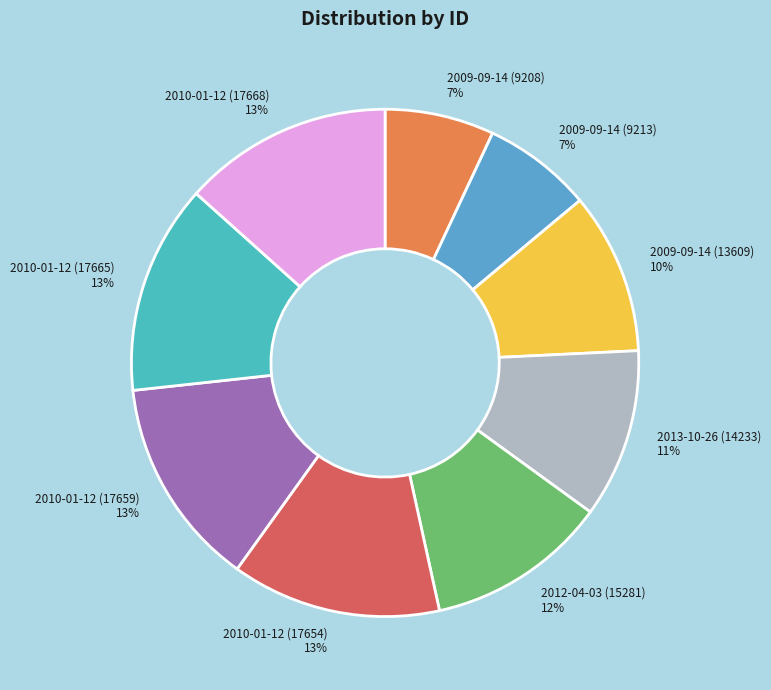

Is it true that 2010-01-12 (17668) is 13% of the pie?

True